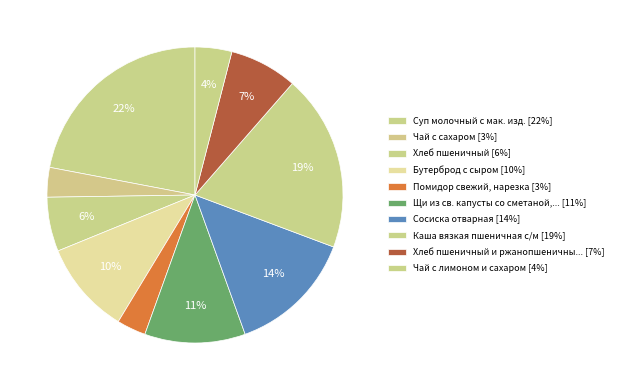

How many segments does this pie chart have?

10